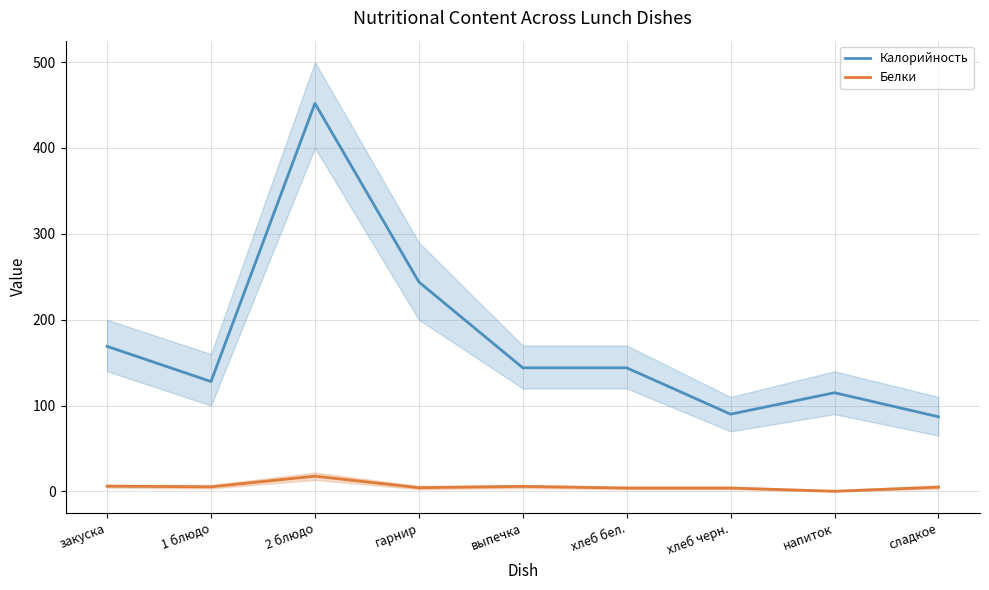

Reading right to left, extract all data points from this chart.

Калорийность: сладкое=87.0	напиток=115.0	хлеб черн.=90.0	хлеб бел.=144.0	выпечка=144.0	гарнир=244.0	2 блюдо=452.0	1 блюдо=128.0	закуска=169.0
Белки: сладкое=5.0	напиток=0.2	хлеб черн.=4.0	хлеб бел.=4.0	выпечка=5.9	гарнир=4.4	2 блюдо=17.8	1 блюдо=5.4	закуска=6.2